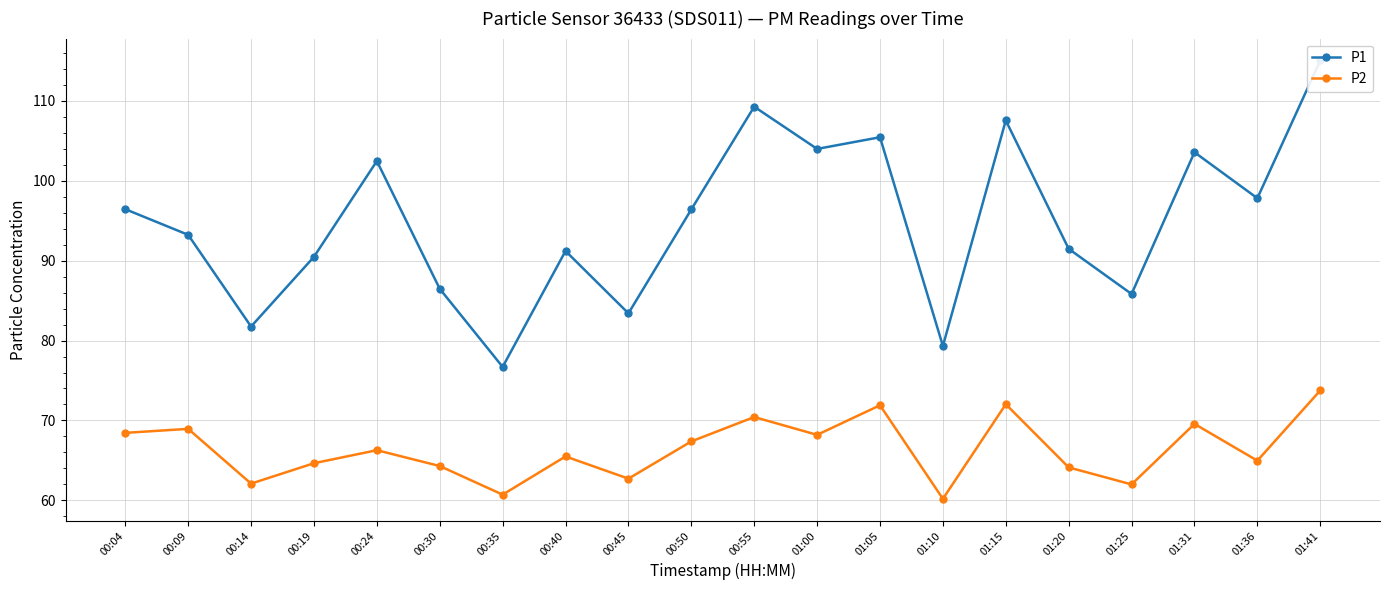

The value of P2 at 01:25 is 62.0. True or false?

True